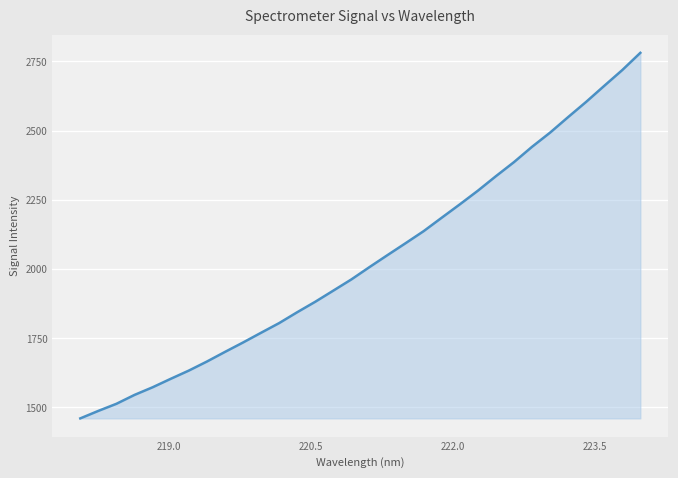

Does the chart display data point markers on the line(s)?

No